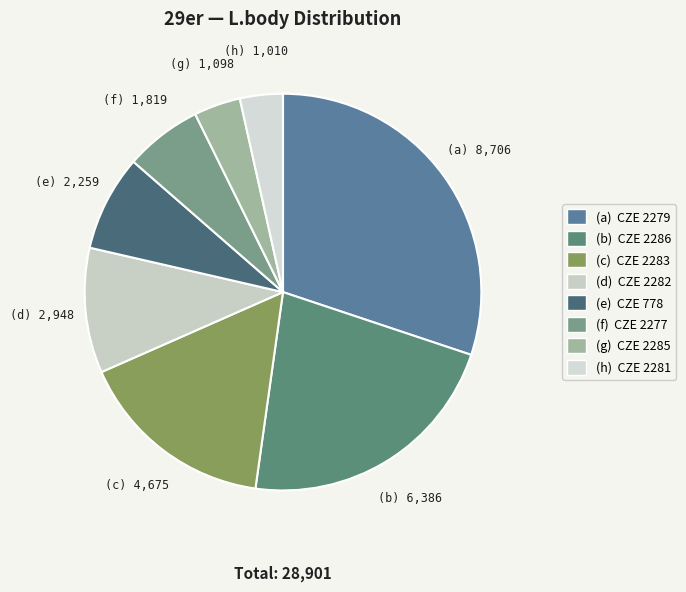

Is there any slice that represents more than half of the pie?

No